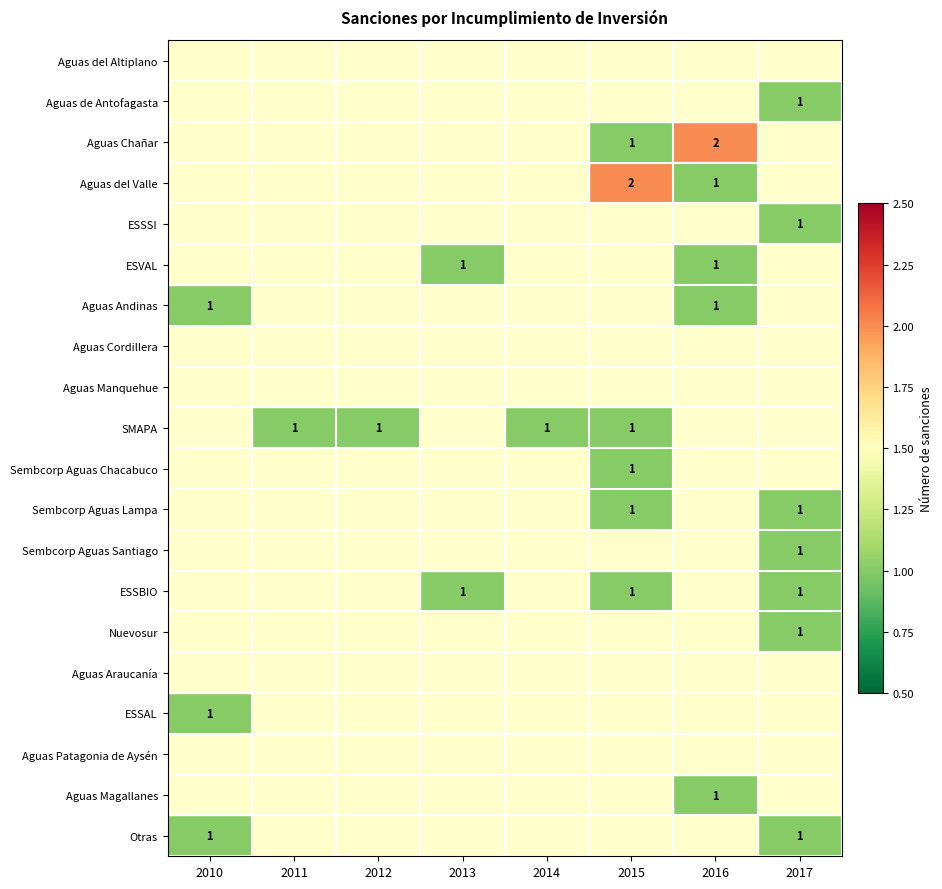

At which category is the sum across all series the highest?

2015